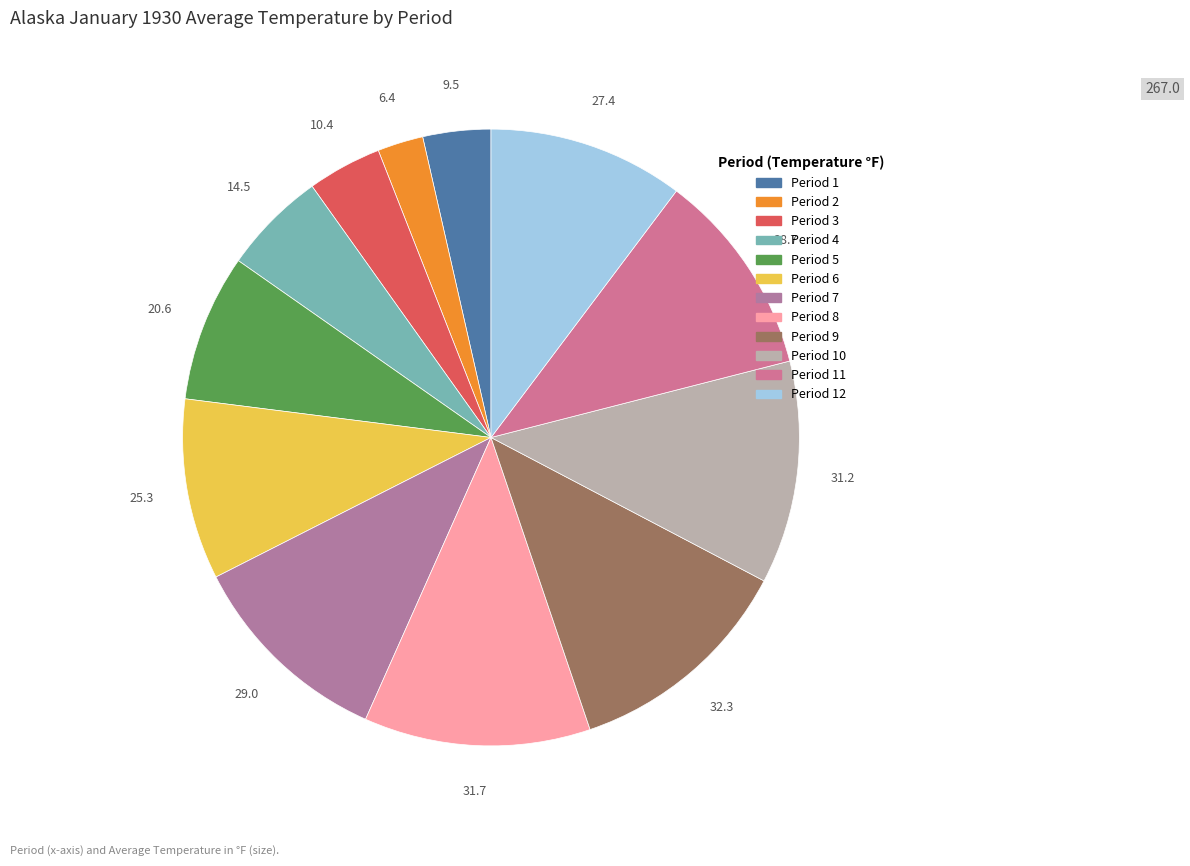

How many segments does this pie chart have?

12